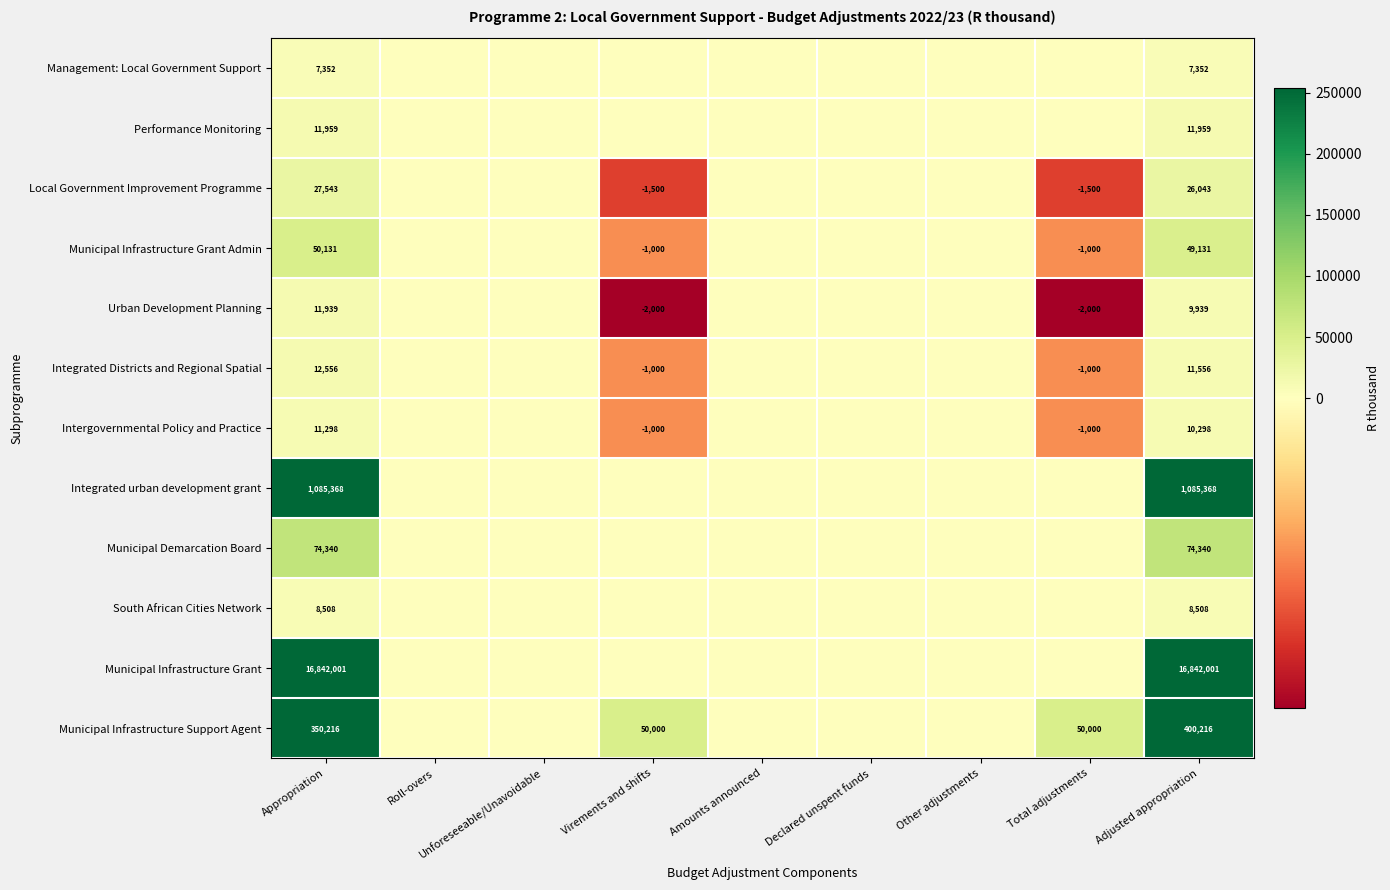

What is the sum of the Local Government Improvement Programme values at Total adjustments and Virements and shifts?

-3000